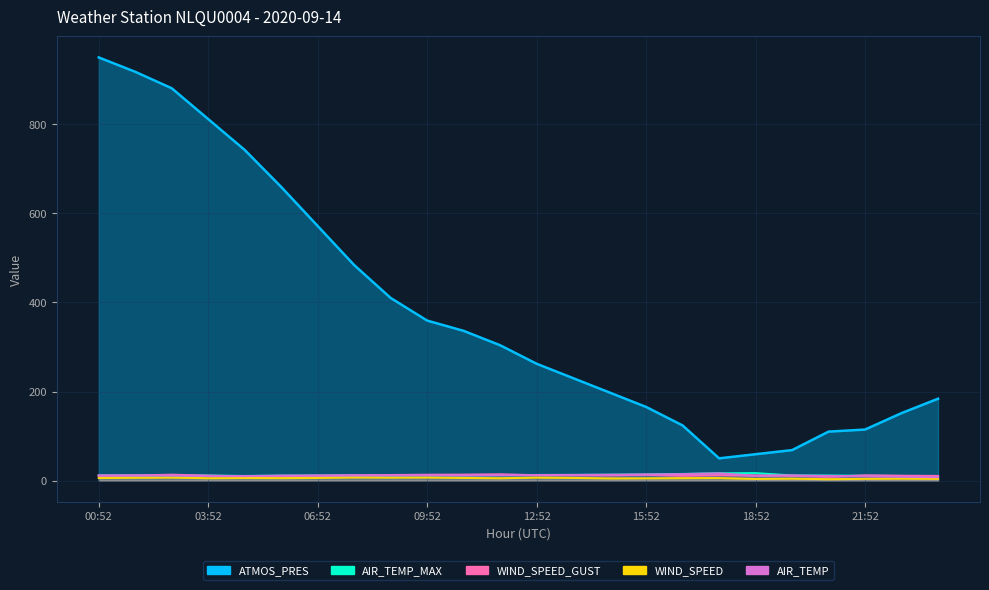

How many data points in WIND_SPEED_GUST are less than 11?

8